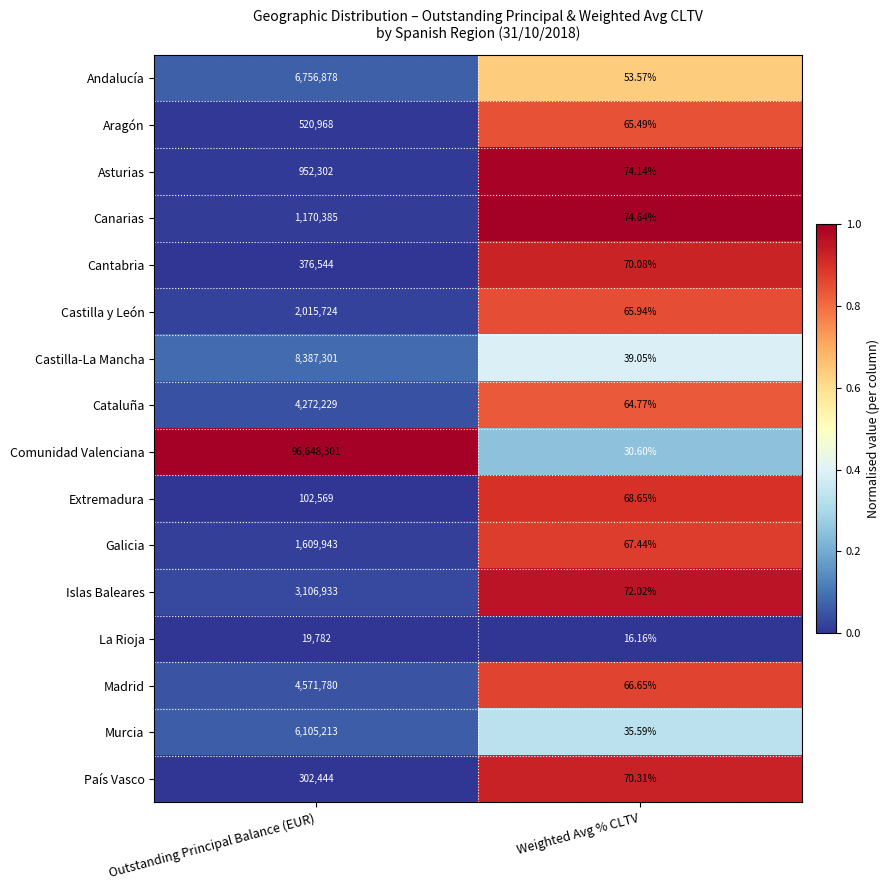

At which category does the chart reach its peak across all series?

Outstanding Principal Balance (EUR)